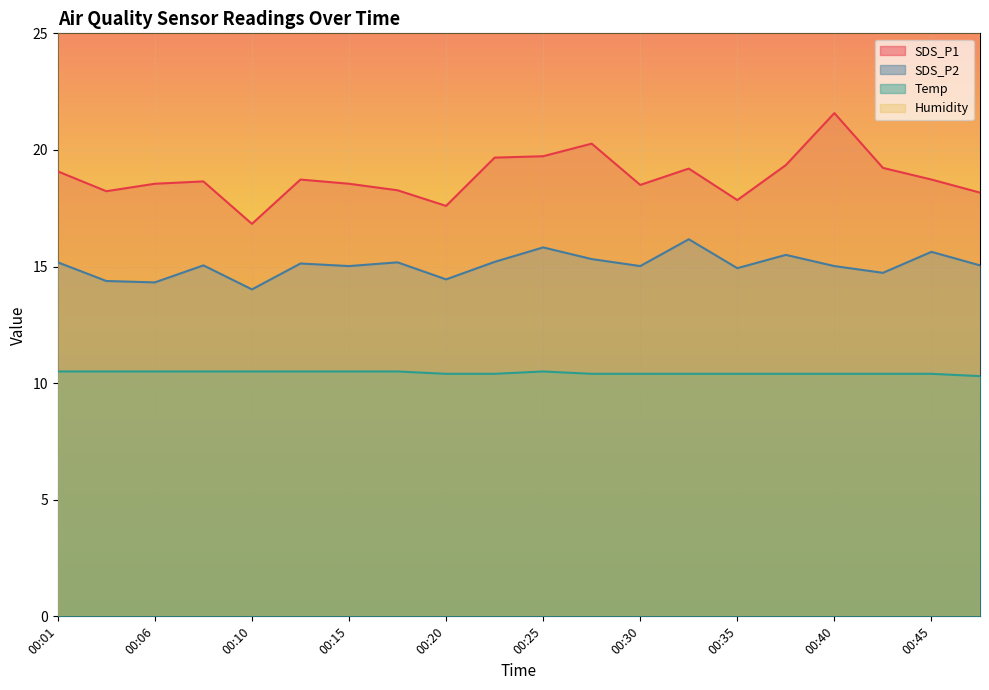

Rank the categories by Temp value from highest to lowest.

00:01, 00:03, 00:06, 00:08, 00:10, 00:13, 00:15, 00:18, 00:25, 00:20, 00:23, 00:28, 00:30, 00:33, 00:35, 00:37, 00:40, 00:42, 00:45, 00:47